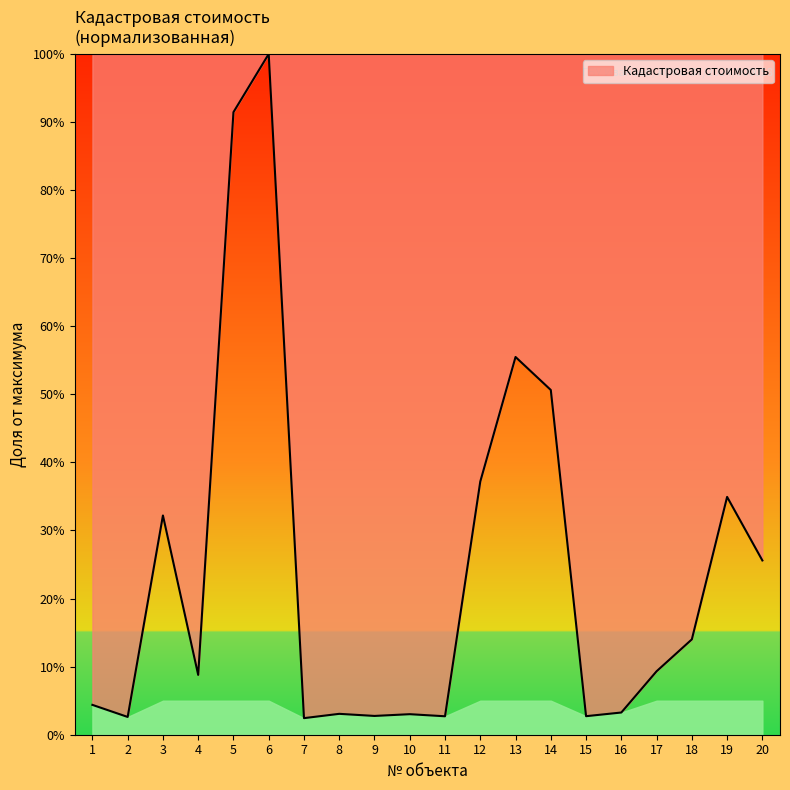

True or false: the data has more than 1 interior local peaks.

True